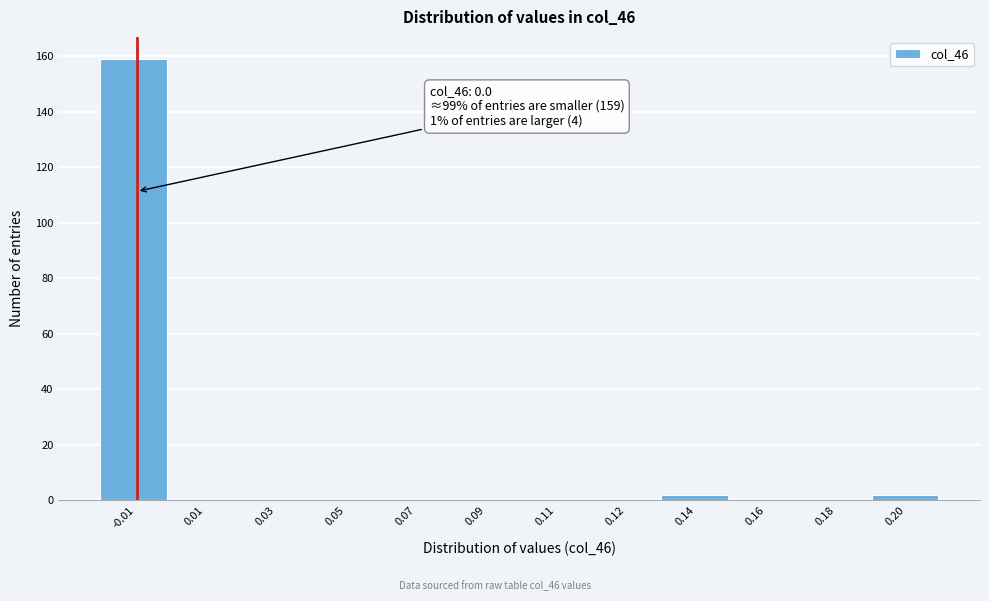

Reading left to right, extract all data points from this chart.

-0.01=159	0.01=0	0.03=0	0.05=0	0.07=0	0.09=0	0.11=0	0.12=0	0.14=2	0.16=0	0.18=0	0.20=2